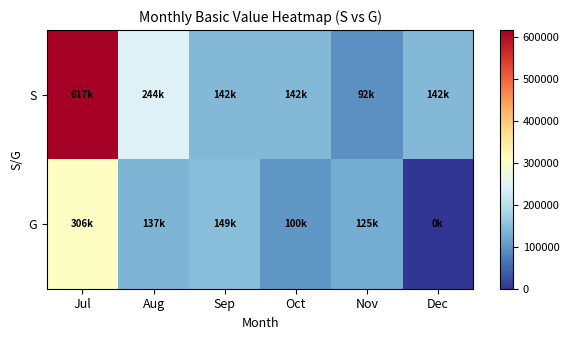

Which series has the largest range (max minus min)?

S